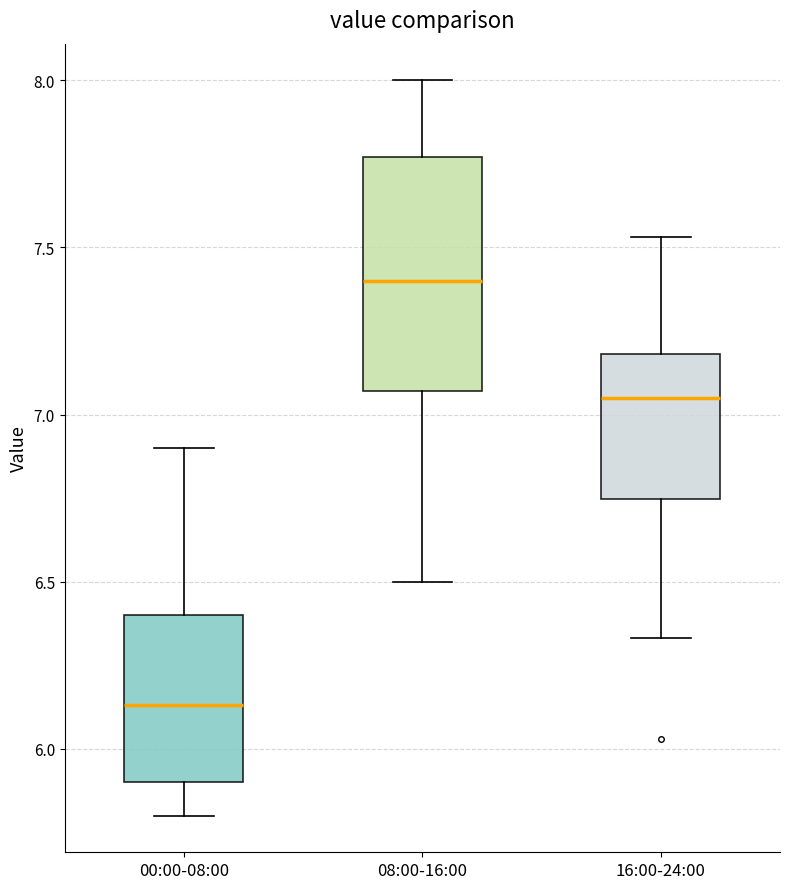

Comparing the boxes themselves (not the whiskers), which one is the tallest?

08:00-16:00